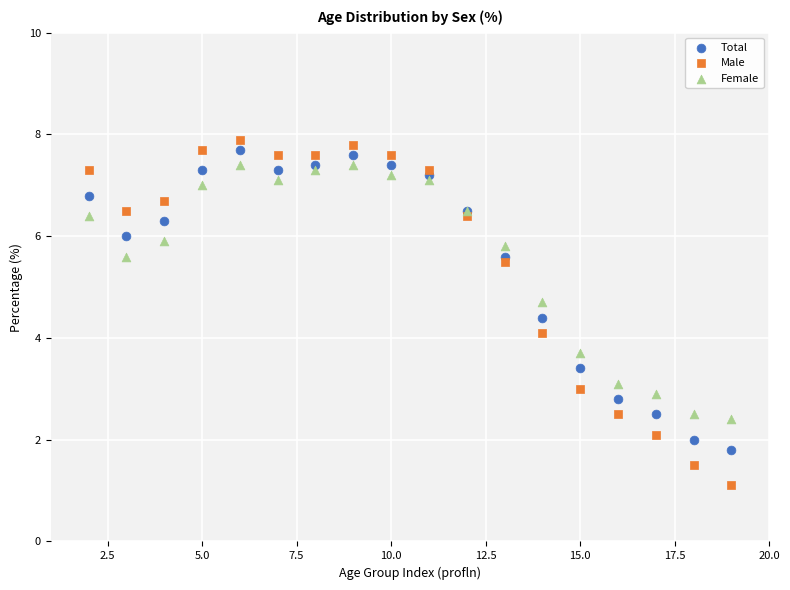

What is the X range (max minus min) for the scatter plot?

17.0